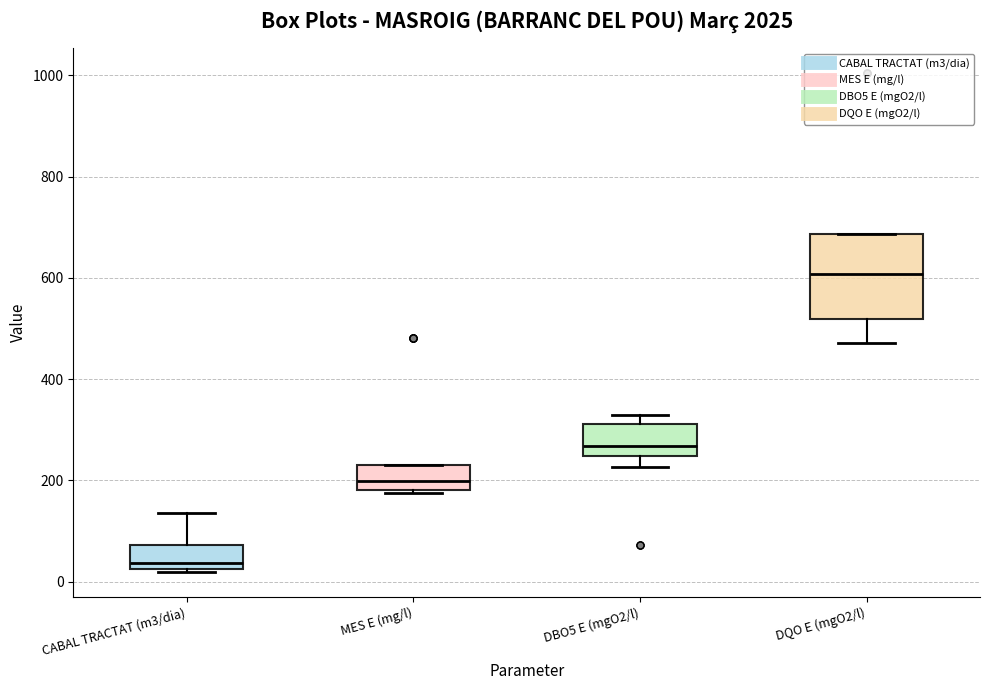

Reading left to right, transcribe this box plot: for each box, give where its median line is, the range the box spans, and where its two whiskers end, as read against the y-axis. The values are not printed on the chart, so give them approximately, as read against the axis.

CABAL TRACTAT (m3/dia): median 40, box 20 to 80, whiskers 20 (just below the box's lower edge) to 140
MES E (mg/l): median 200, box 180 to 240, whiskers 180 to 240
DBO5 E (mgO2/l): median 260, box 240 to 320, whiskers 220 to 320 (just above the box's upper edge)
DQO E (mgO2/l): median 600, box 520 to 680, whiskers 480 to 680